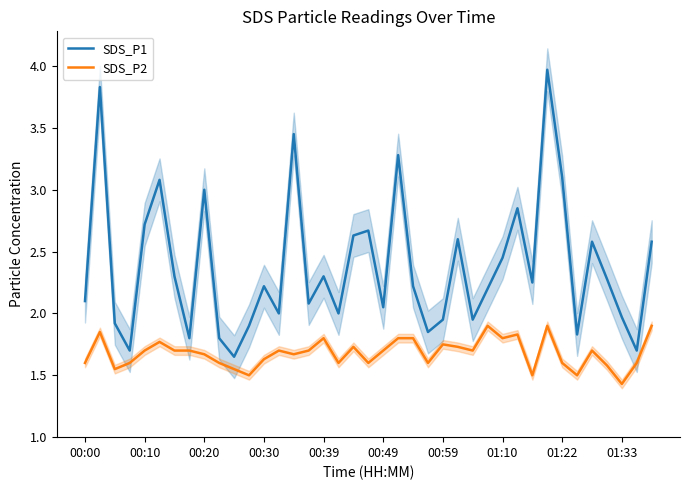

What are all the series names shown in the legend?

SDS_P1, SDS_P2